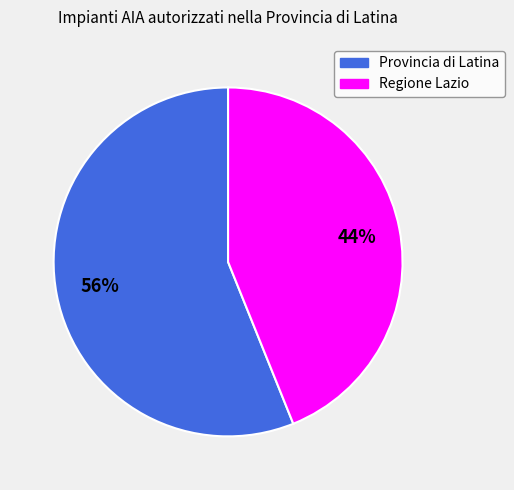

The Provincia di Latina slice represents 69% of the pie. True or false?

False